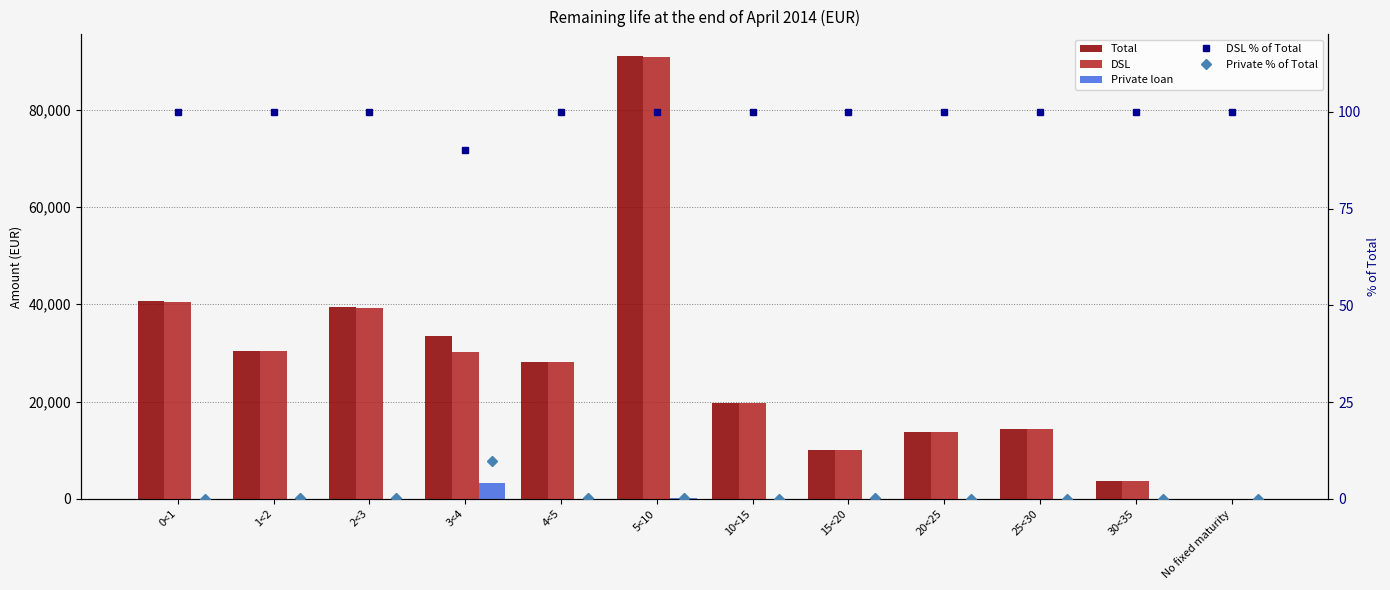

Which series has the largest total across all categories?

Total